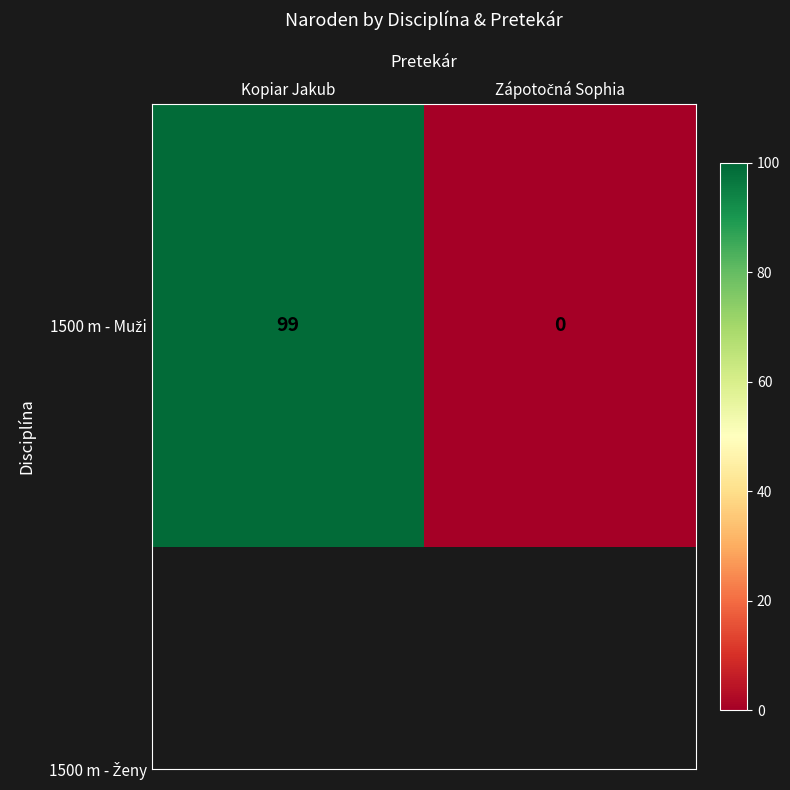

What is the difference between the values at Kopiar Jakub and Zápotočná Sophia?

99